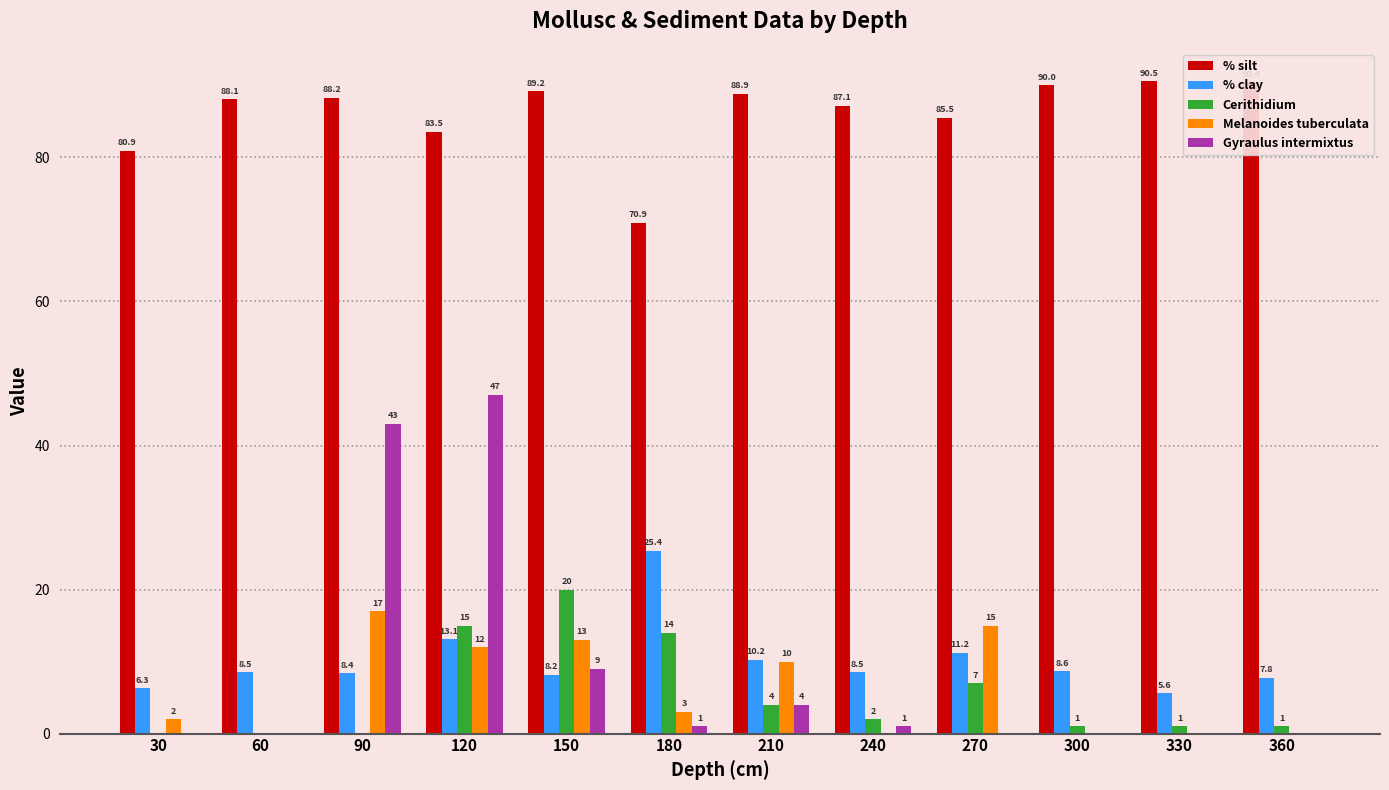

At which label does Cerithidium reach its peak?

150